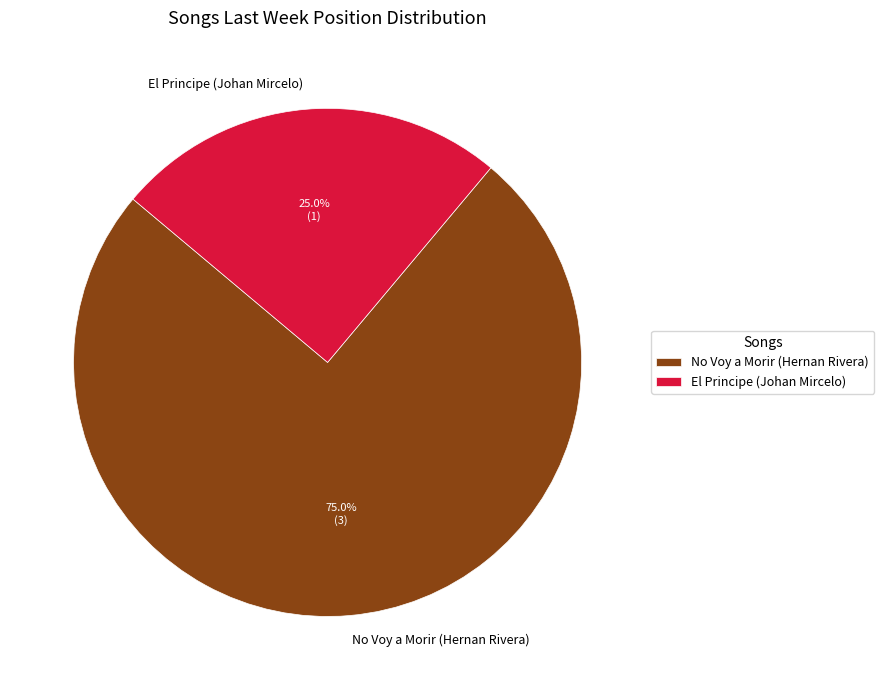

Rank the categories by value from highest to lowest.

No Voy a Morir (Hernan Rivera), El Principe (Johan Mircelo)